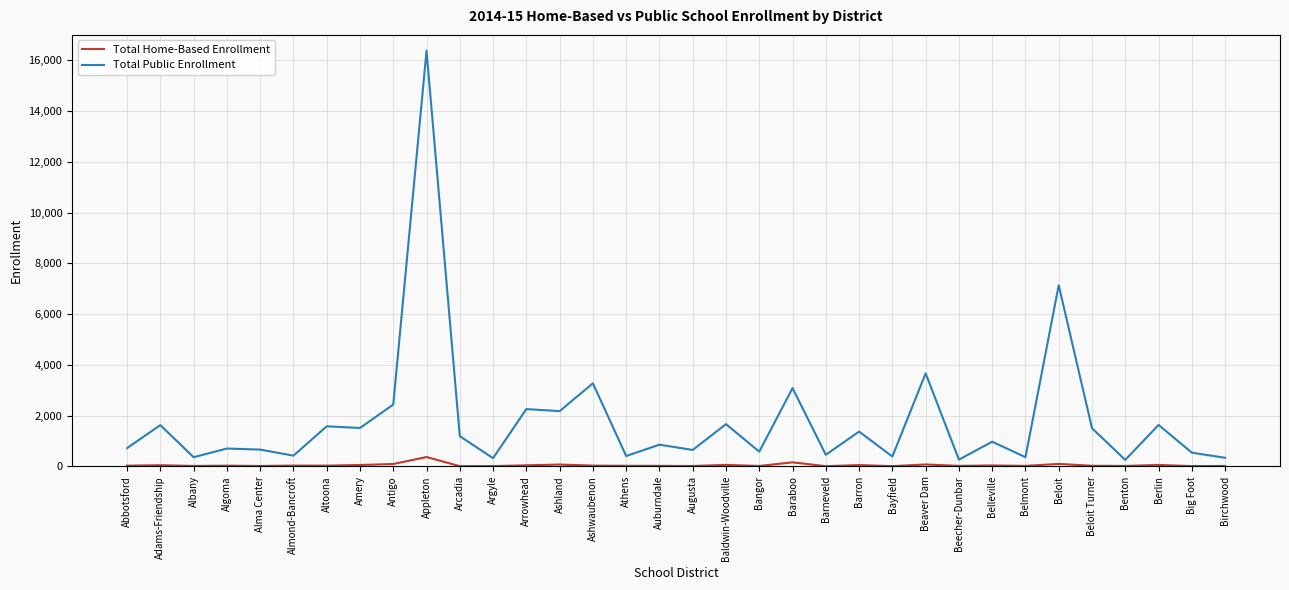

What are all the series names shown in the legend?

Total Home-Based Enrollment, Total Public Enrollment